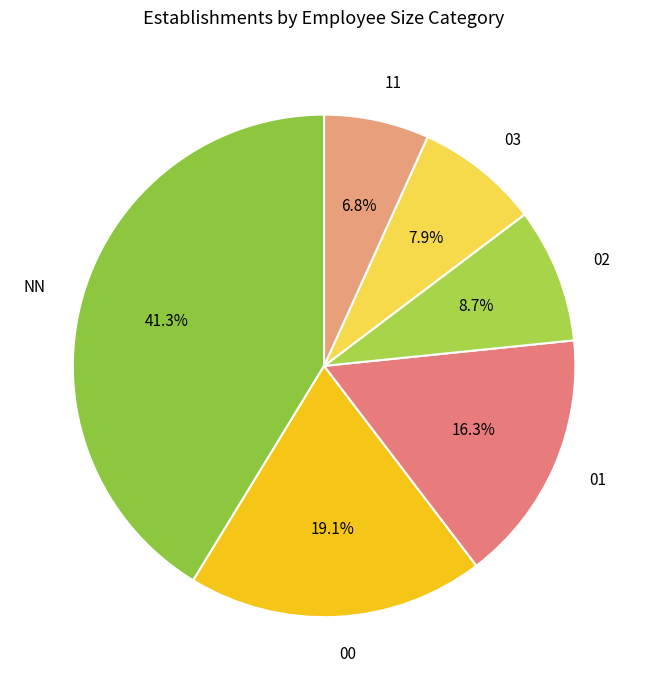

Is there any slice that represents more than half of the pie?

No